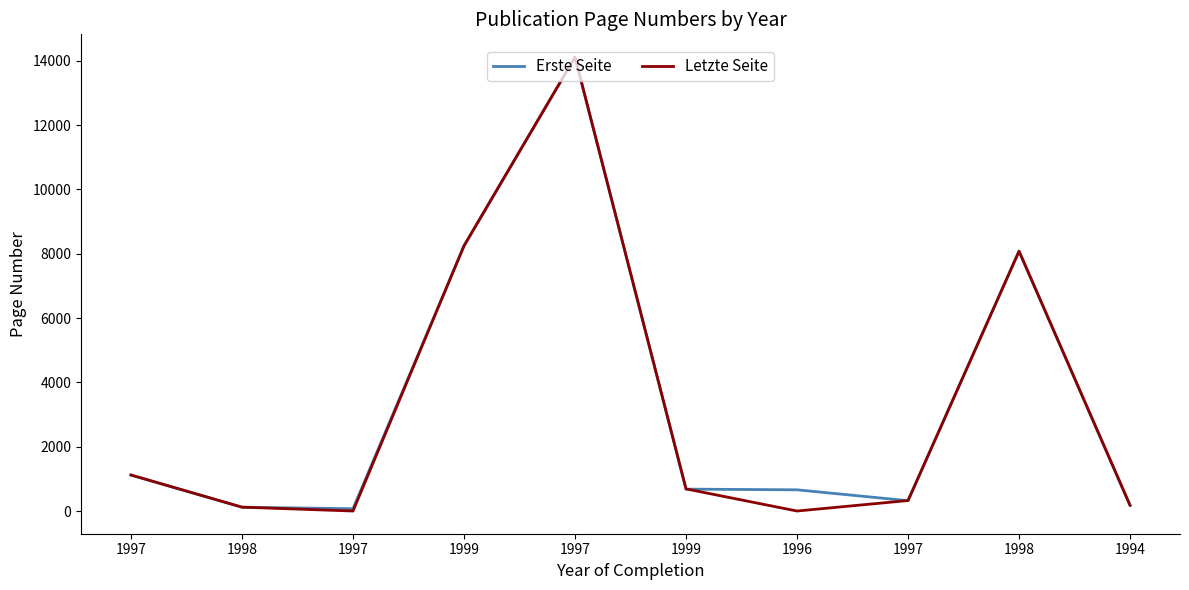

What is the sum of the Letzte Seite values at 1994 and 1998?

8257